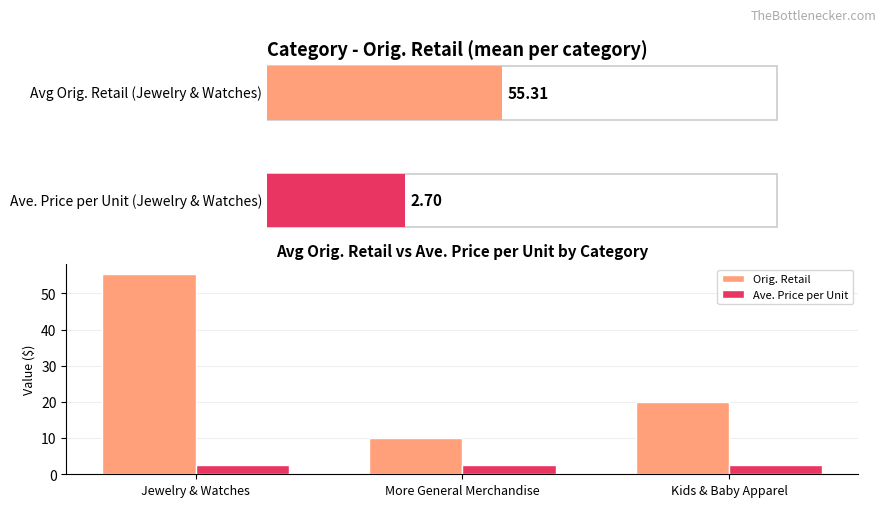

What is the smallest value displayed?

2.7